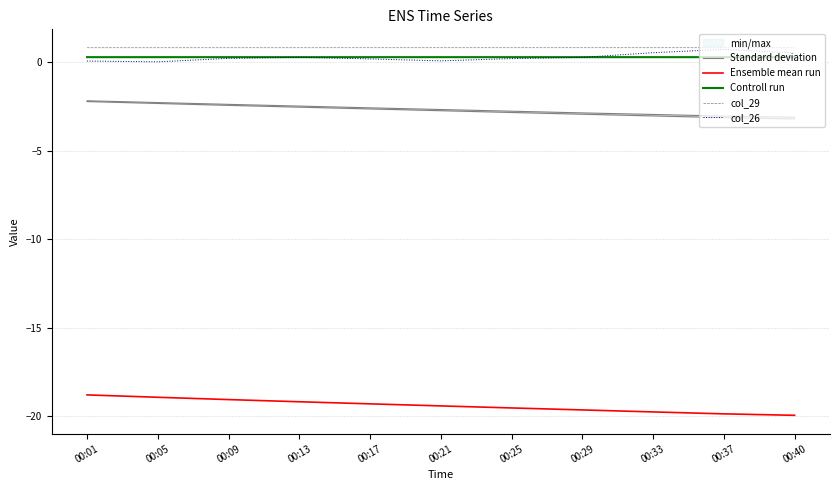

Reading left to right, what are all the values shown in this chart?

Standard deviation: 00:01=-2.2	00:05=-2.3	00:09=-2.4	00:13=-2.5	00:17=-2.6	00:21=-2.7	00:25=-2.8	00:29=-2.9	00:33=-3.0	00:37=-3.1	00:40=-3.2
Ensemble mean run: 00:01=-18.8	00:05=-18.9	00:09=-19.1	00:13=-19.2	00:17=-19.3	00:21=-19.4	00:25=-19.5	00:29=-19.6	00:33=-19.8	00:37=-19.9	00:40=-19.9
Controll run: 00:01=0.3	00:05=0.3	00:09=0.3	00:13=0.3	00:17=0.3	00:21=0.3	00:25=0.3	00:29=0.3	00:33=0.3	00:37=0.3	00:40=0.3
col_29: 00:01=0.8	00:05=0.8	00:09=0.8	00:13=0.8	00:17=0.8	00:21=0.8	00:25=0.8	00:29=0.8	00:33=0.8	00:37=0.8	00:40=0.8
col_26: 00:01=0.1	00:05=0.0	00:09=0.2	00:13=0.3	00:17=0.2	00:21=0.1	00:25=0.2	00:29=0.3	00:33=0.5	00:37=0.7	00:40=0.5